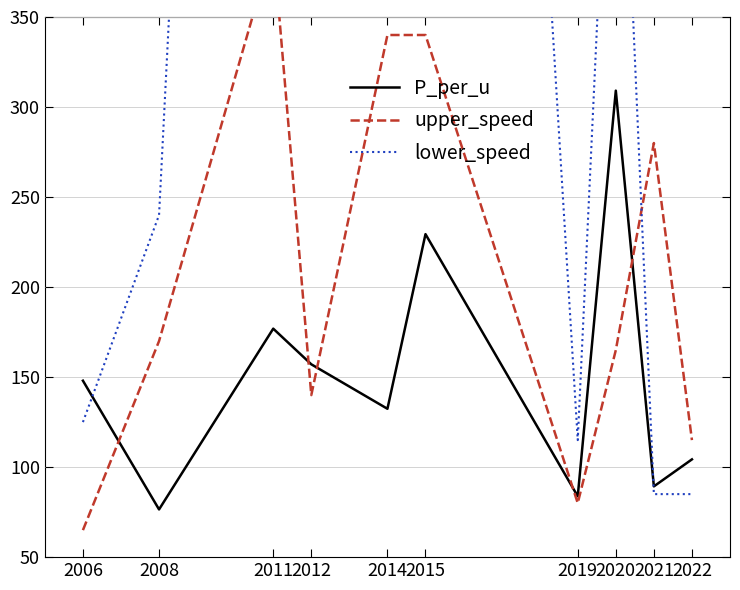

Which series changed the most between 2015 and 2019?

lower_speed